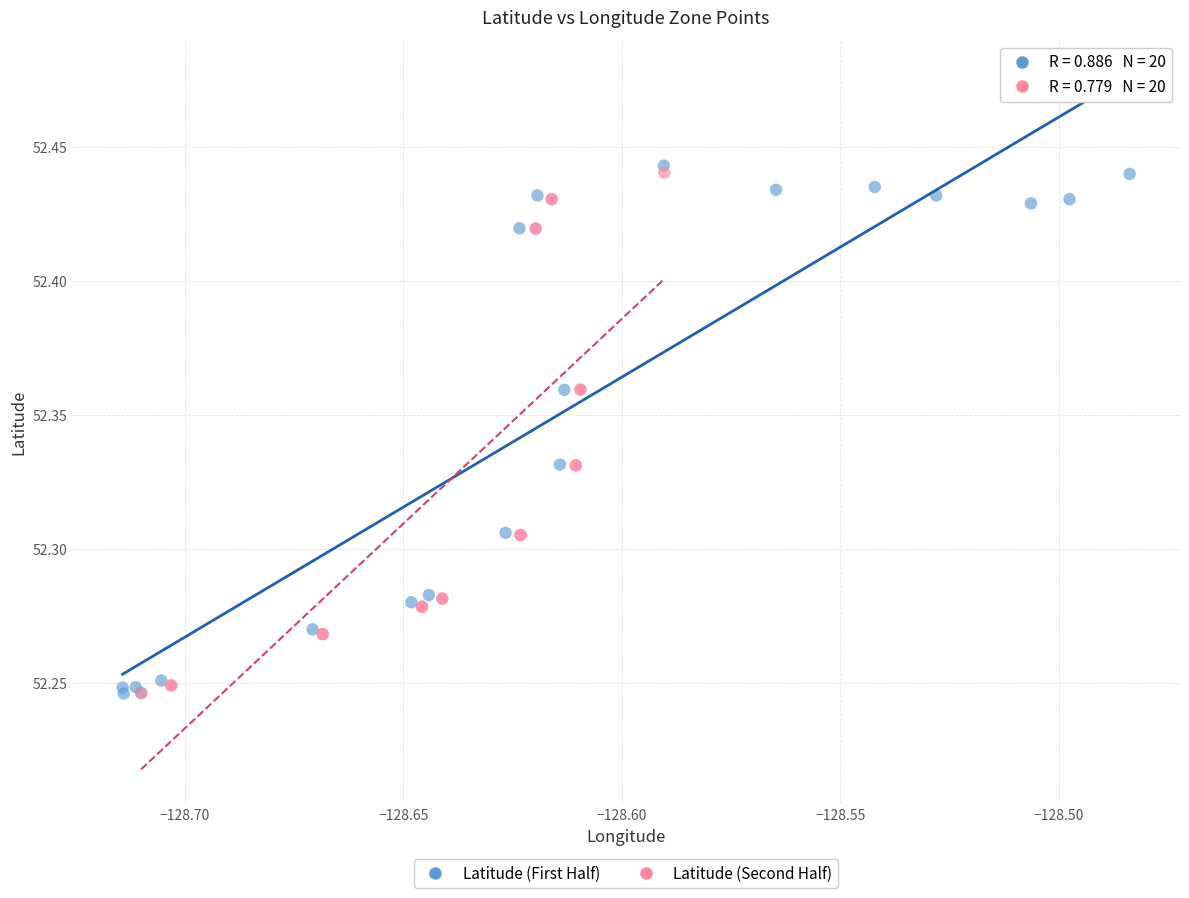

What are all the series names shown in the legend?

Latitude (First Half), Latitude (Second Half)